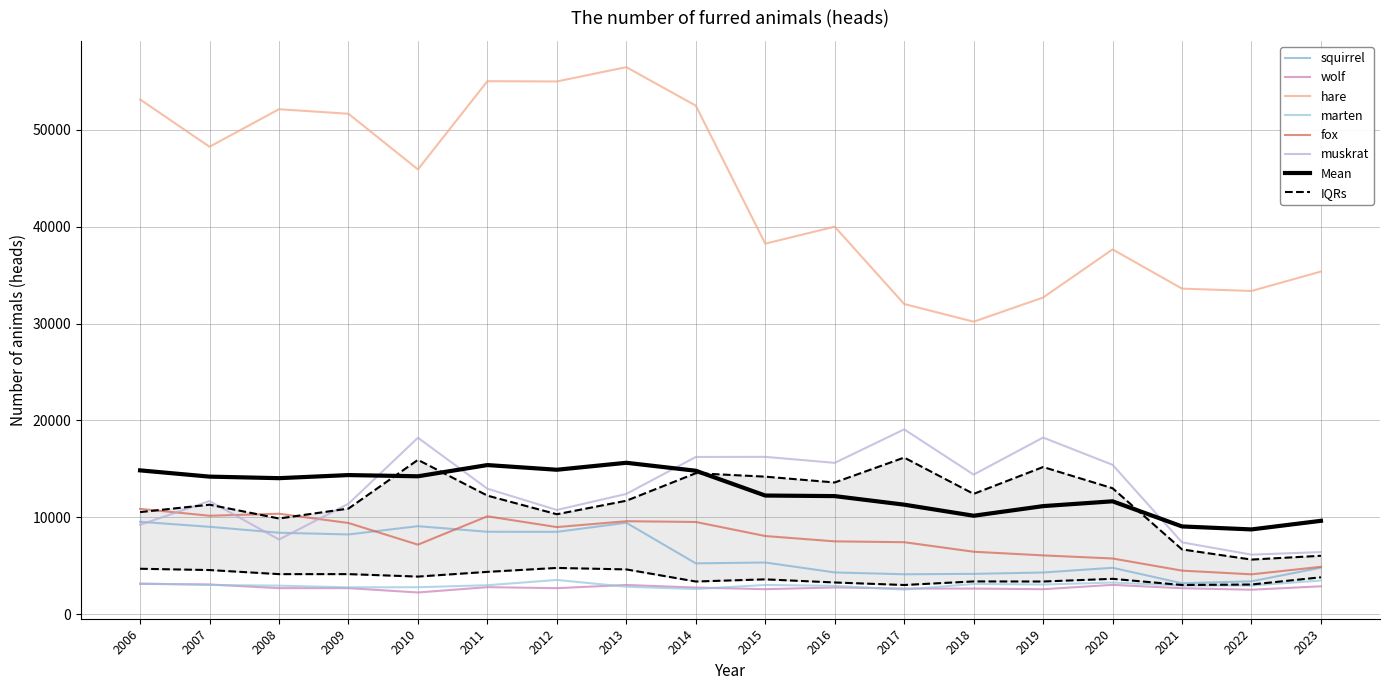

At which category does the chart reach its peak across all series?

2013